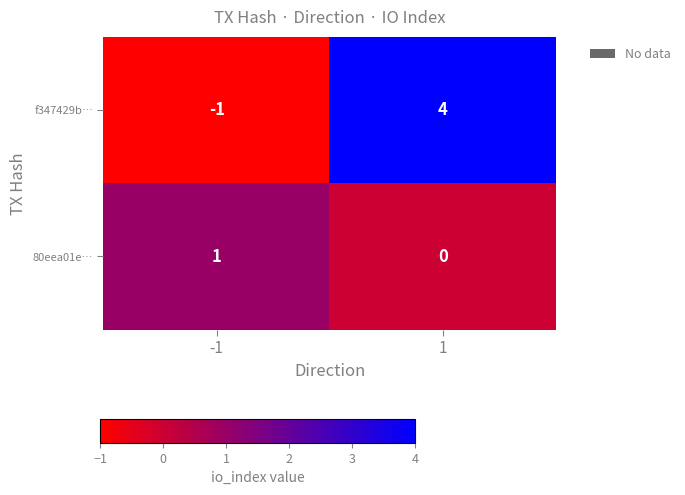

How many data points does each series have?

2